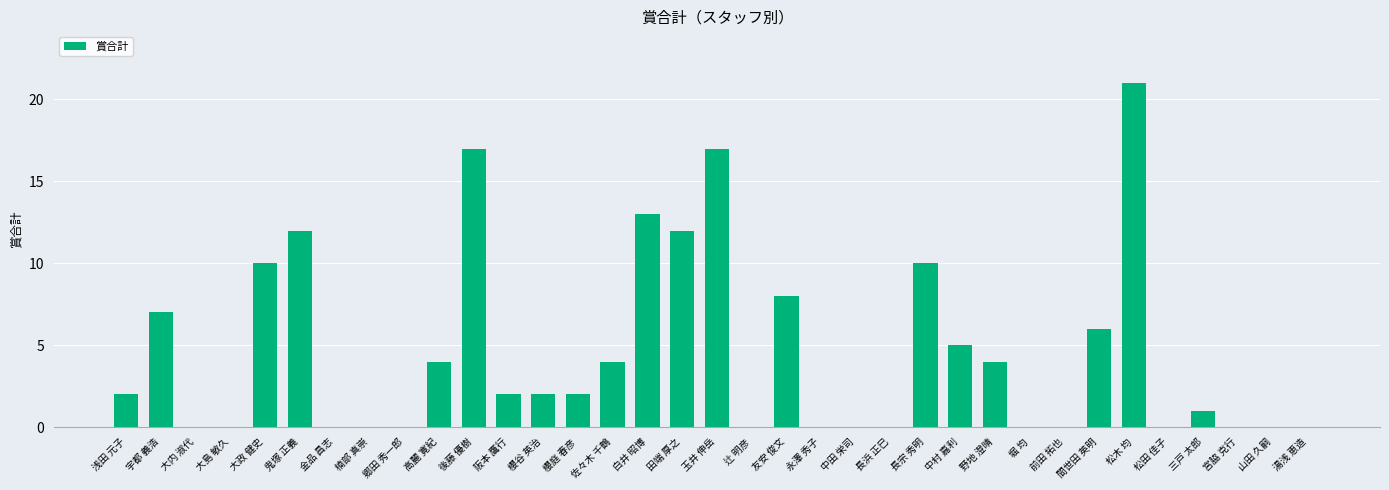

What is the maximum value shown in the chart?

21